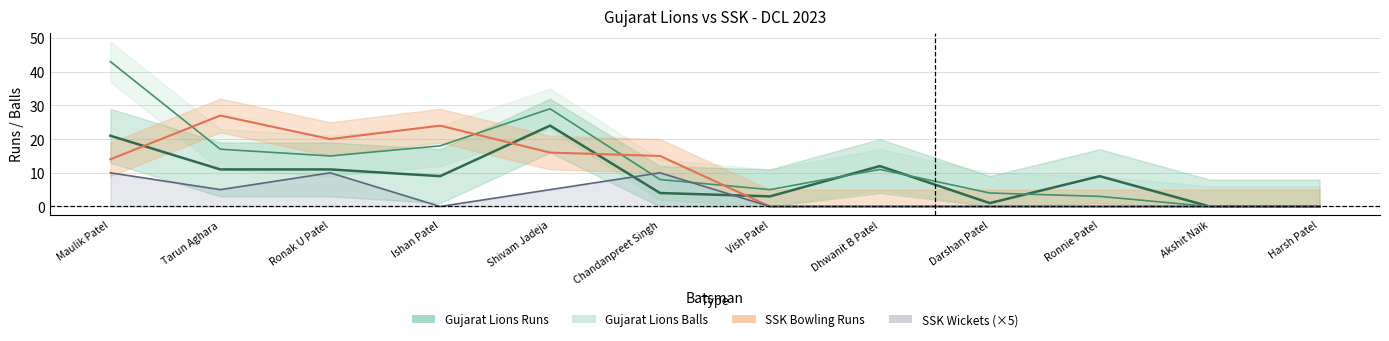

What is the value of the Gujarat Lions Runs point at the 3rd from the left?

11